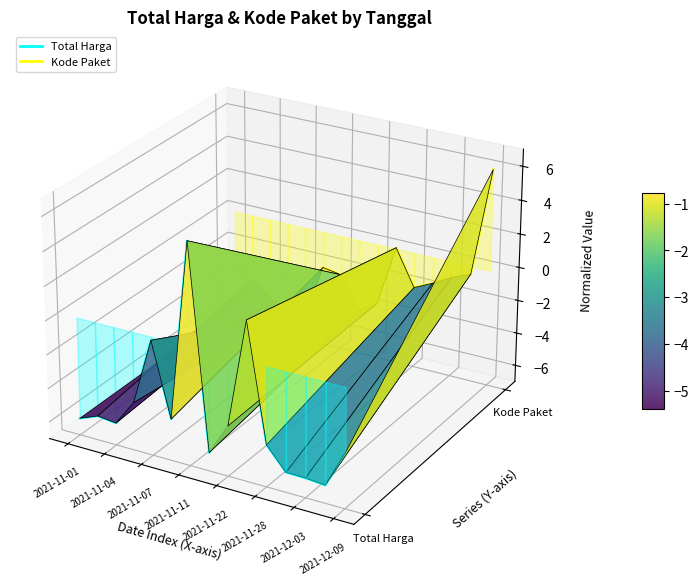

At which label does Kode Paket first exceed 0?

2021-11-04